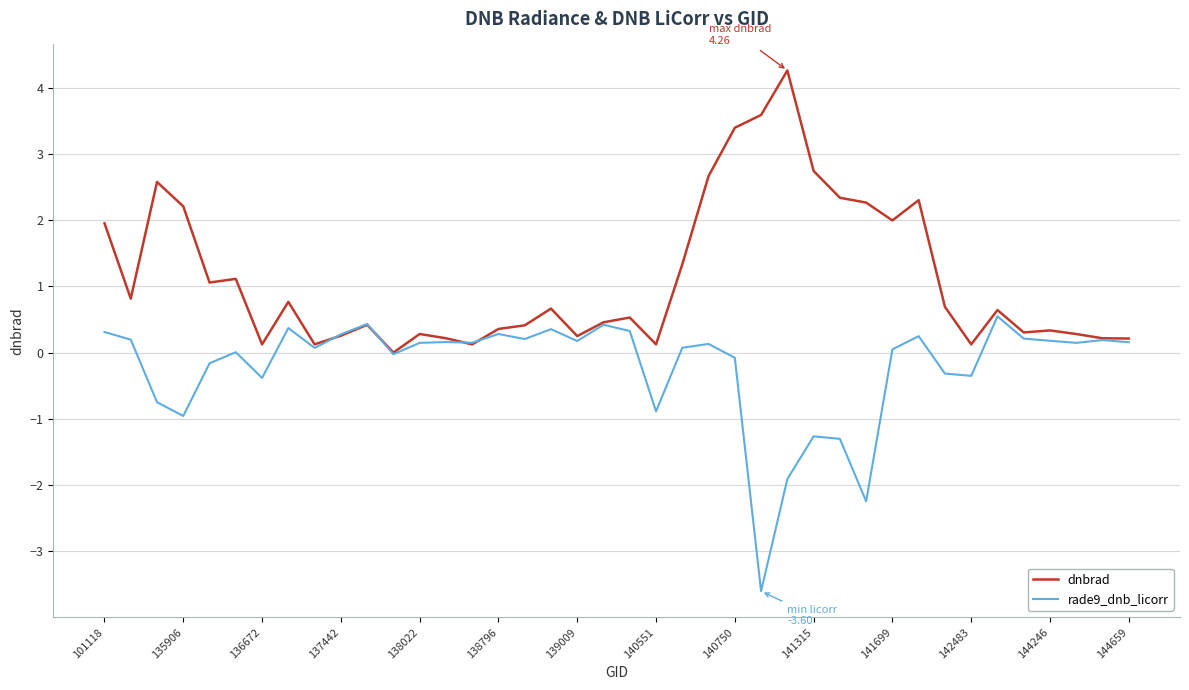

What is the smallest value displayed?

-3.6